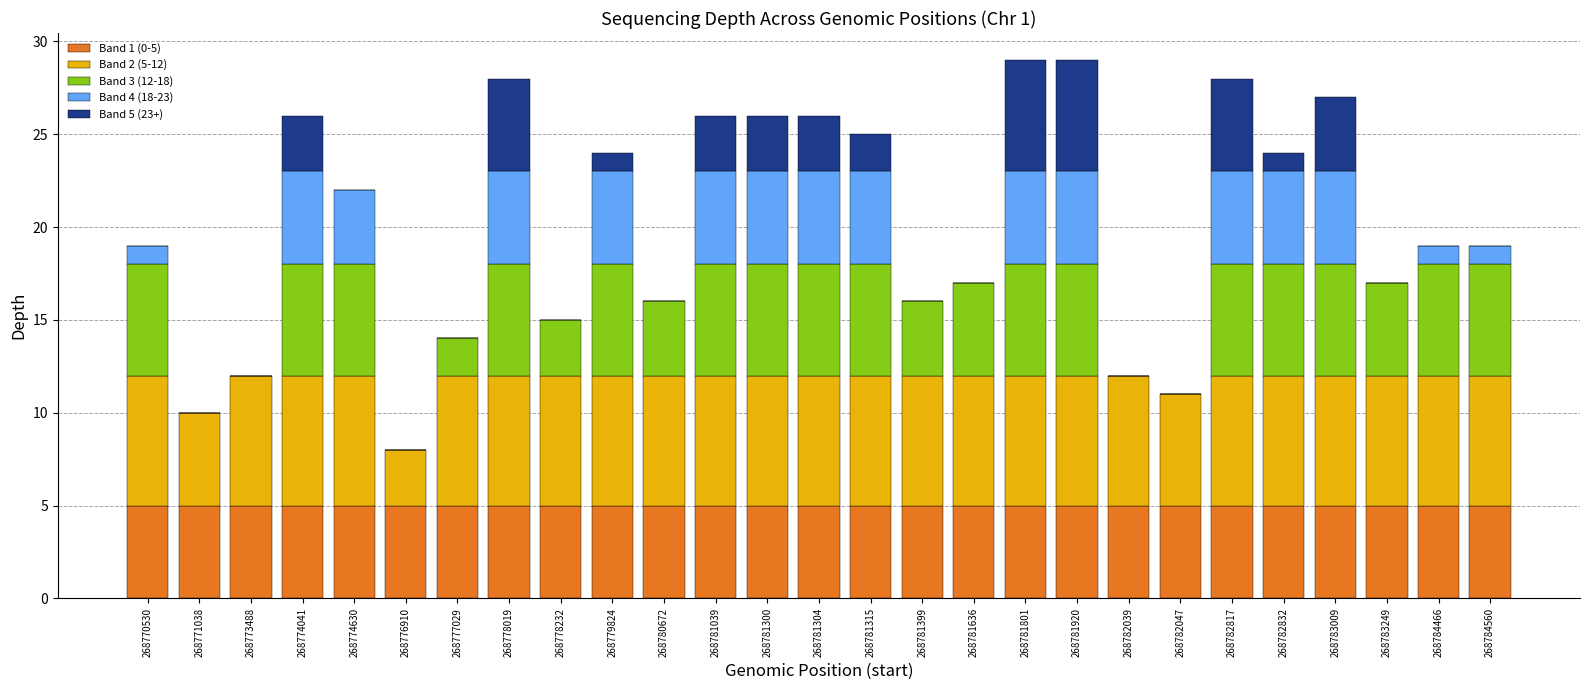

What is the total value across all series at 268782047?

11